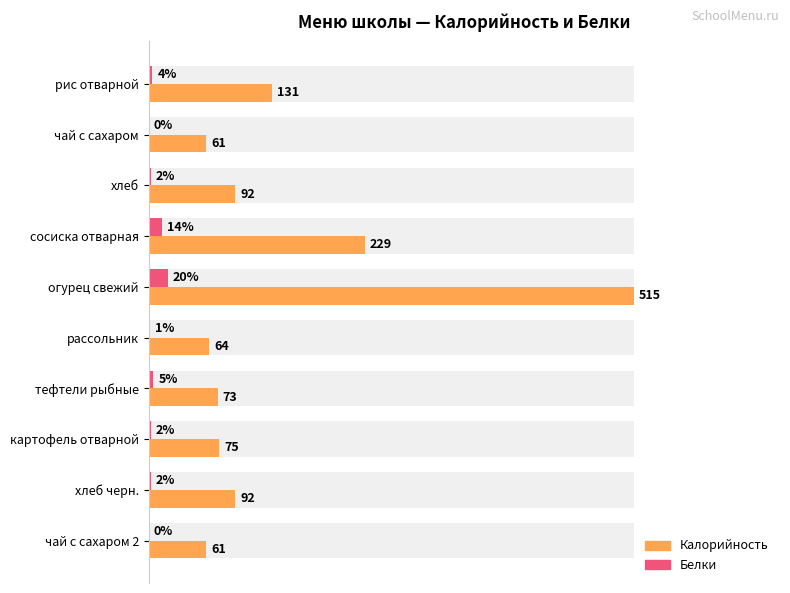

Is it true that Белки equals 1.1 at сосиска отварная?

False